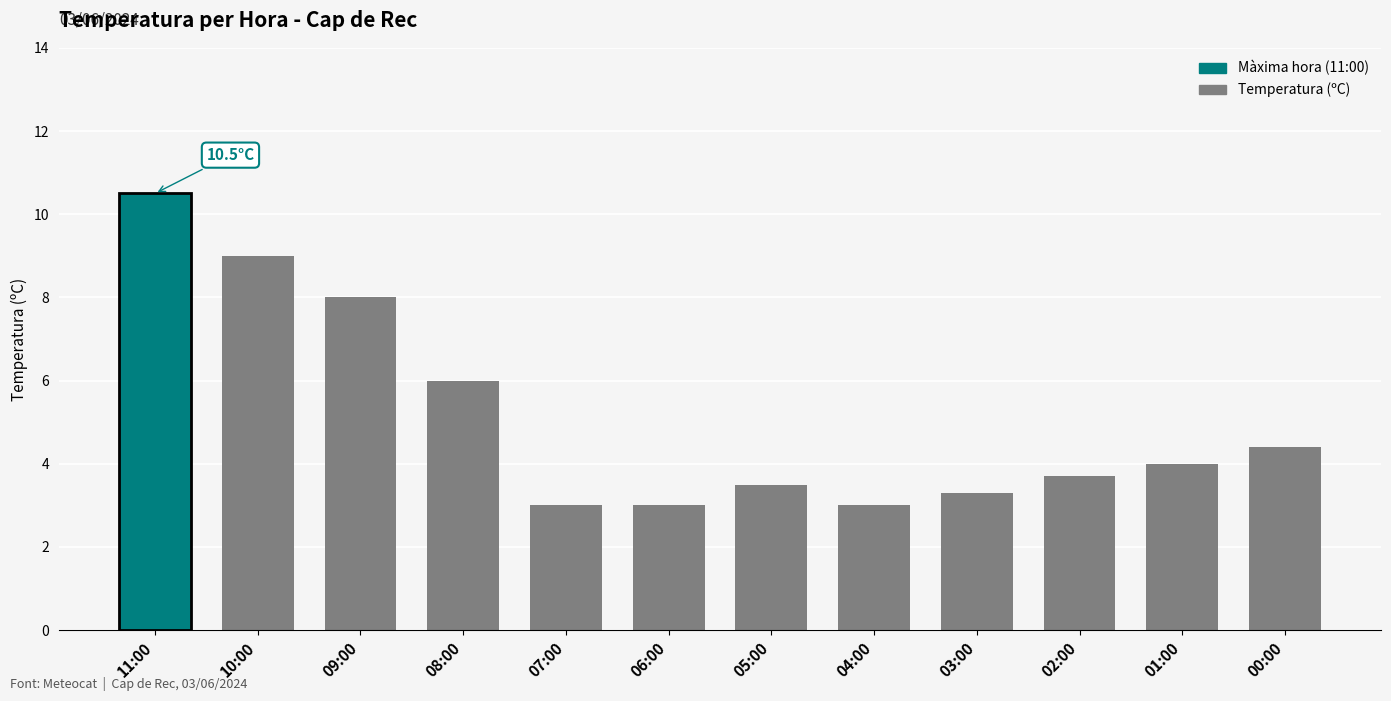

The chart shows a value of 8.0 at 09:00. True or false?

True